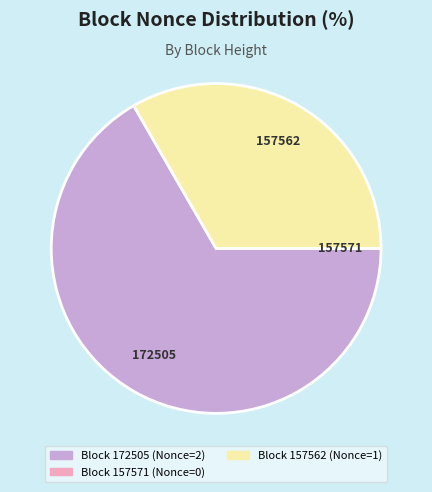

True or false: 157562 accounts for 33% of the total.

True